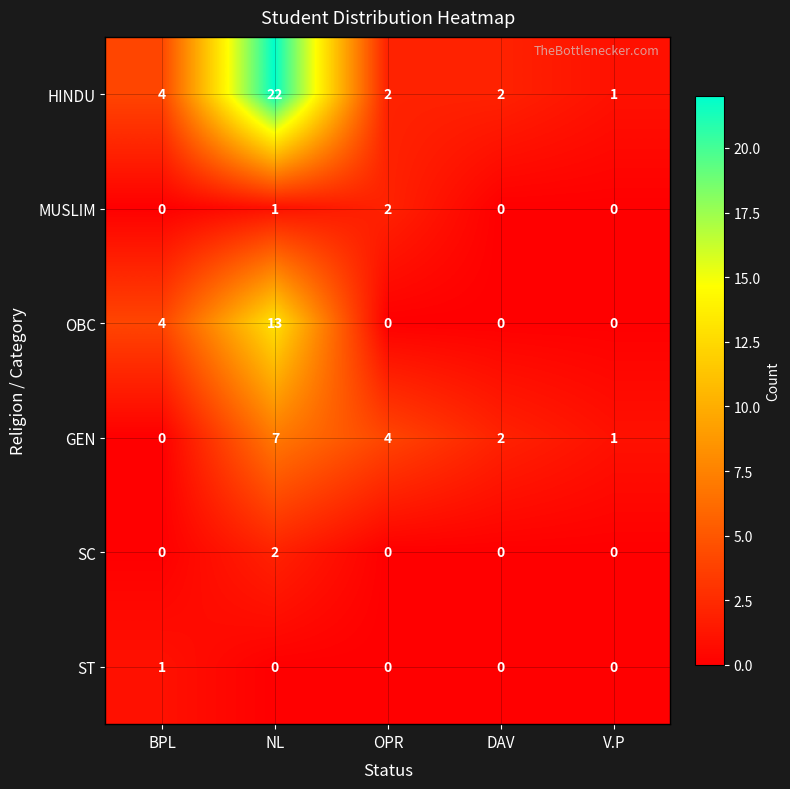

Reading left to right, list all the values displayed in this chart.

HINDU: BPL=4	NL=22	OPR=2	DAV=2	V.P=1
MUSLIM: BPL=0	NL=1	OPR=2	DAV=0	V.P=0
OBC: BPL=4	NL=13	OPR=0	DAV=0	V.P=0
GEN: BPL=0	NL=7	OPR=4	DAV=2	V.P=1
SC: BPL=0	NL=2	OPR=0	DAV=0	V.P=0
ST: BPL=1	NL=0	OPR=0	DAV=0	V.P=0